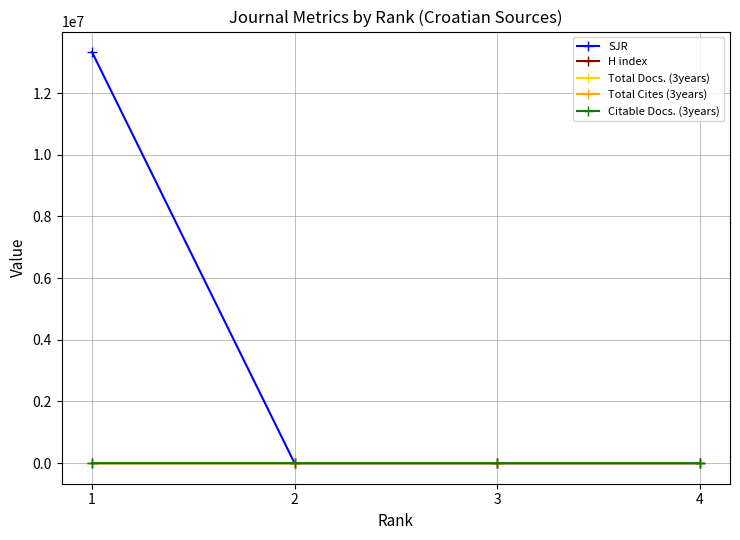

Which series changed the most between 1 and 4?

SJR